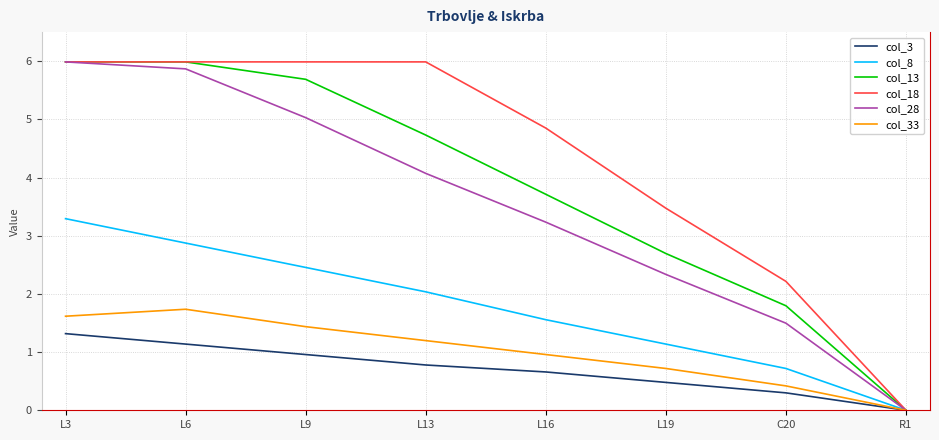

Where is the first local maximum for col_33?

L6